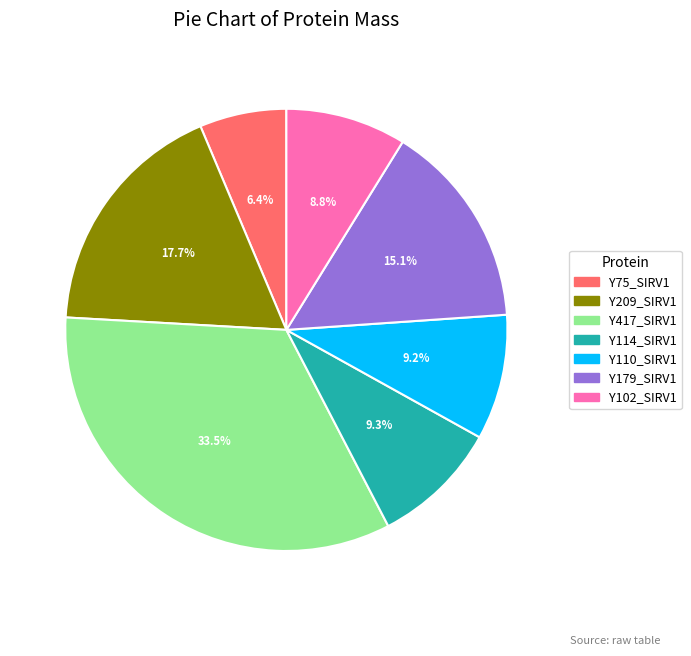

Approximately how many times larger is the value at Y114_SIRV1 compared to Y209_SIRV1?

0.5